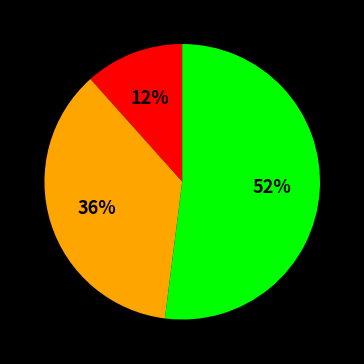

Does any single category account for the majority?

Yes